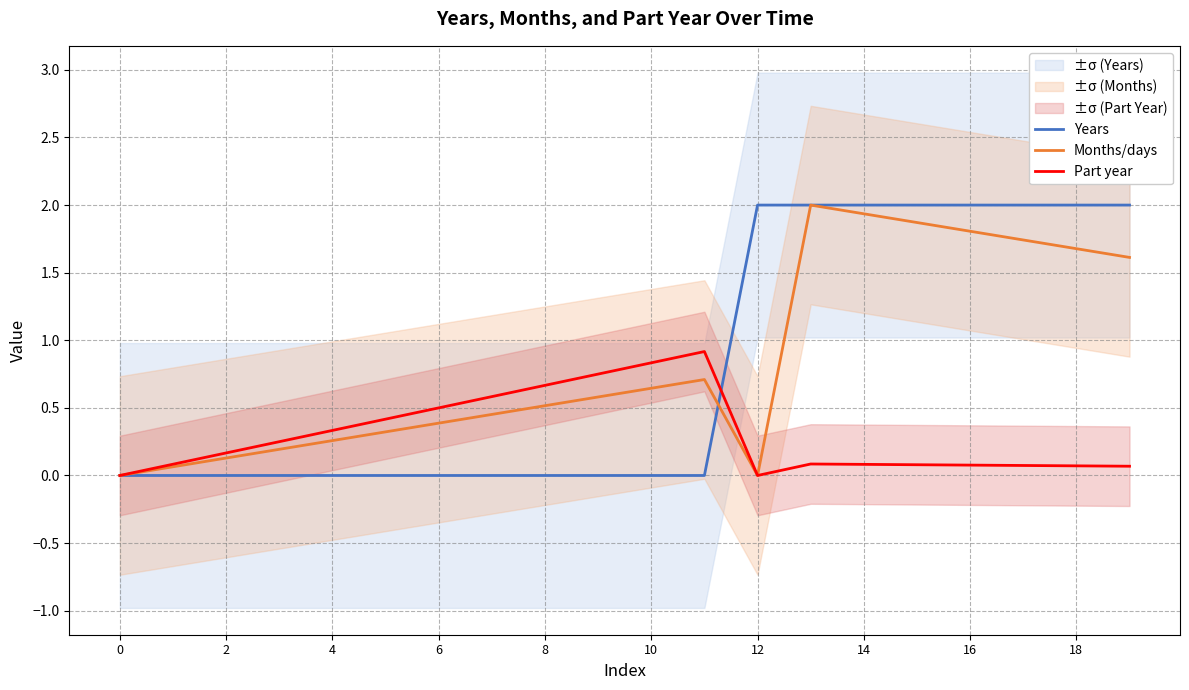

Which series has the largest total across all categories?

Months/days